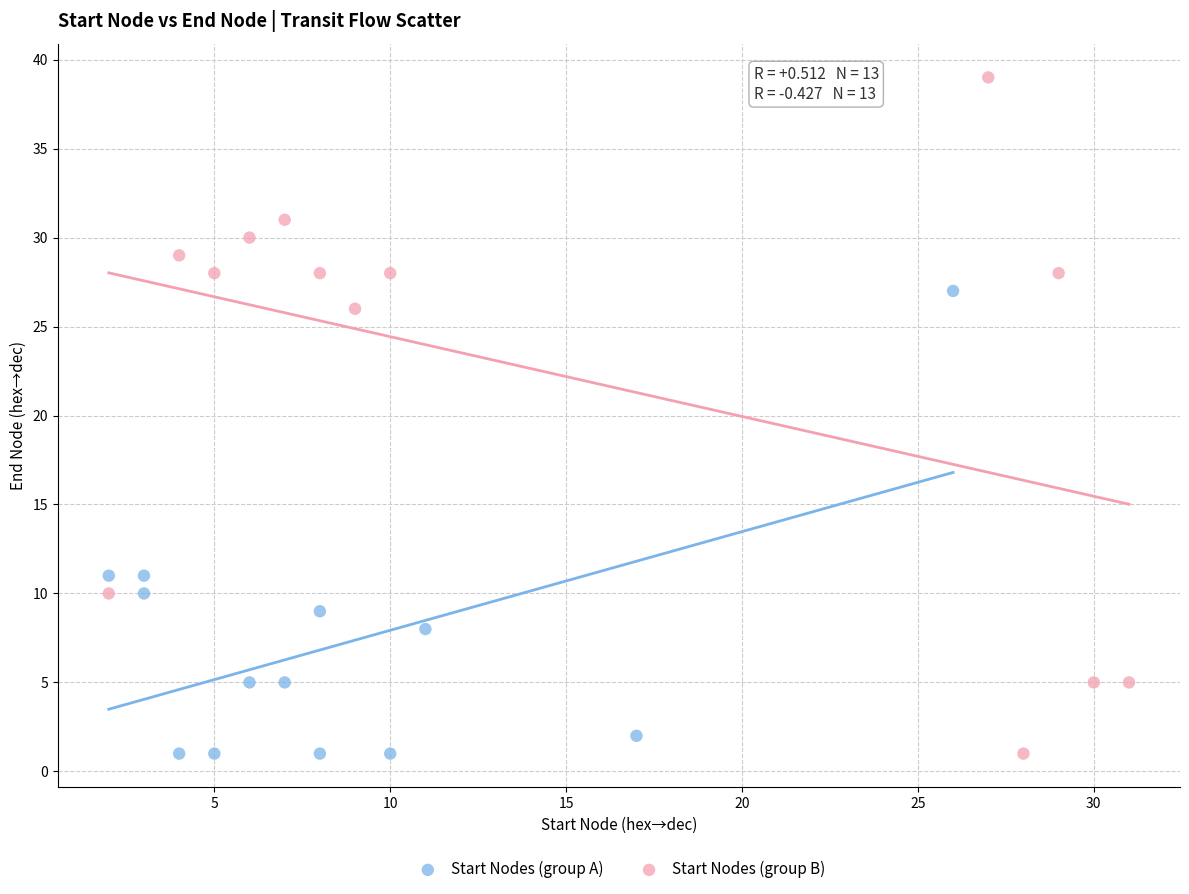

Which series reaches the maximum Y coordinate?

Start Nodes (group B)